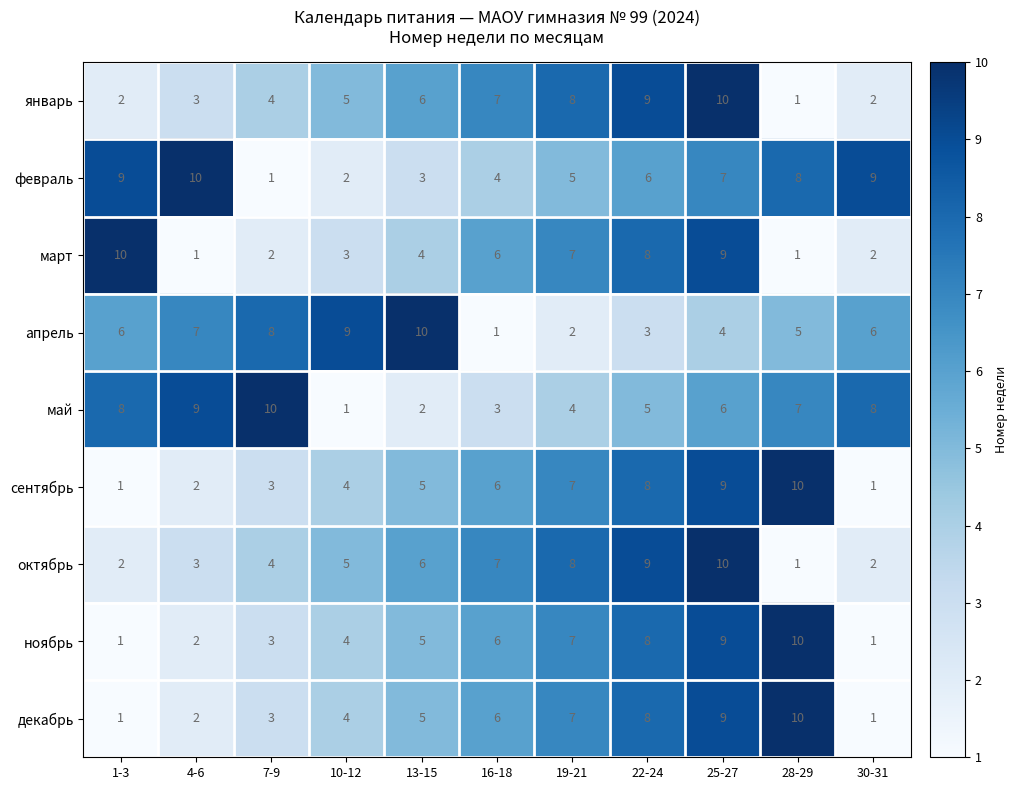

What is the total value across all series at 19-21?

55